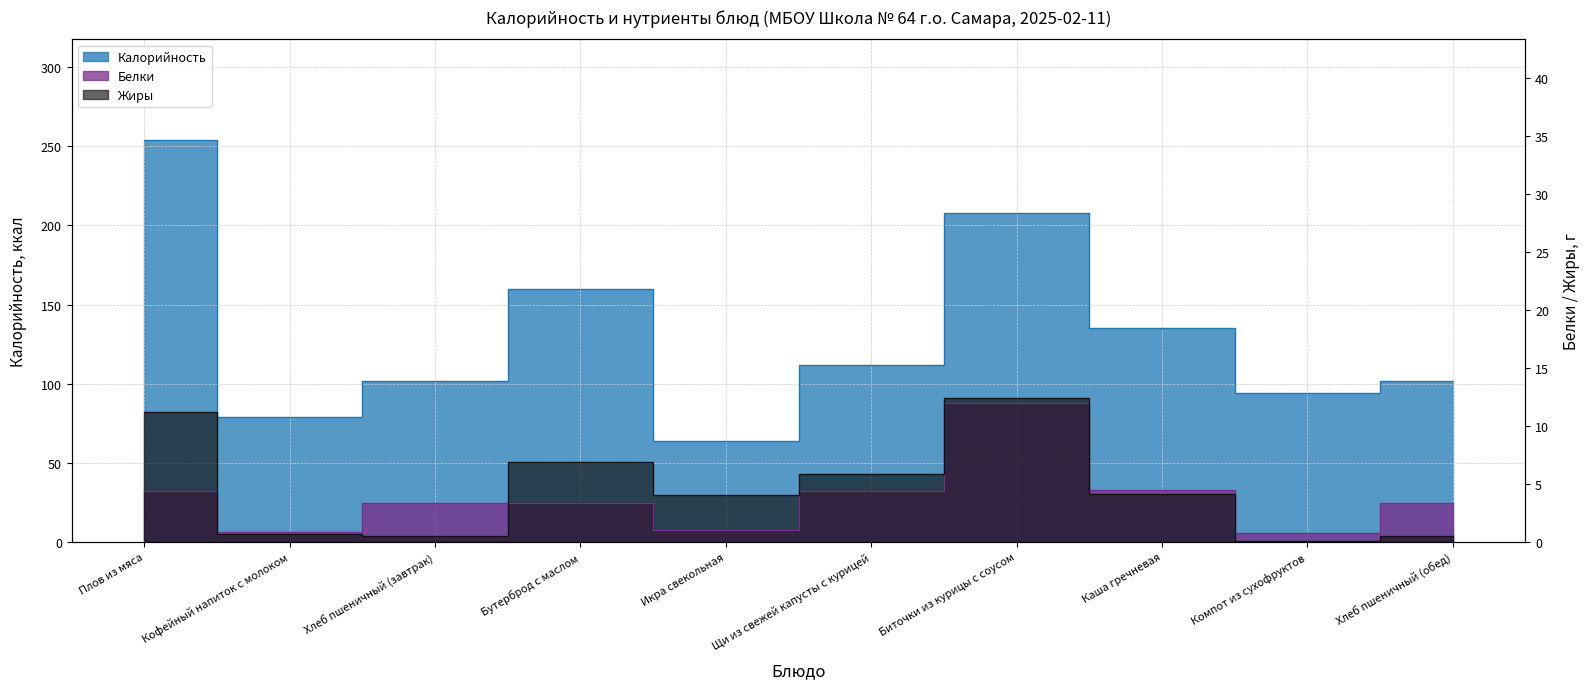

Which has a higher value, Каша гречневая or Икра свекольная?

Каша гречневая